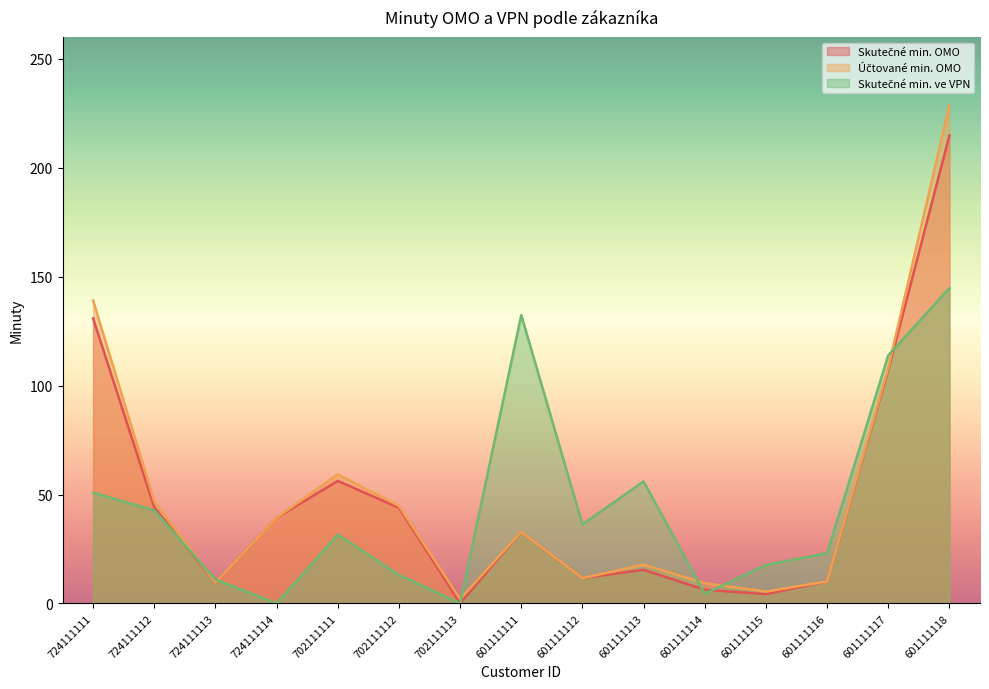

At 724111114, list the series in order from smallest to largest.

Skutečné min. ve VPN, Skutečné min. OMO, Účtované min. OMO